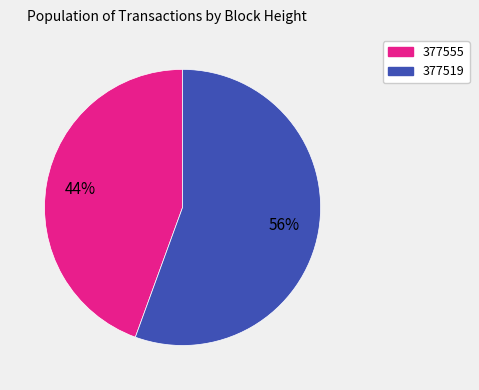

How many slices are in this pie chart?

2